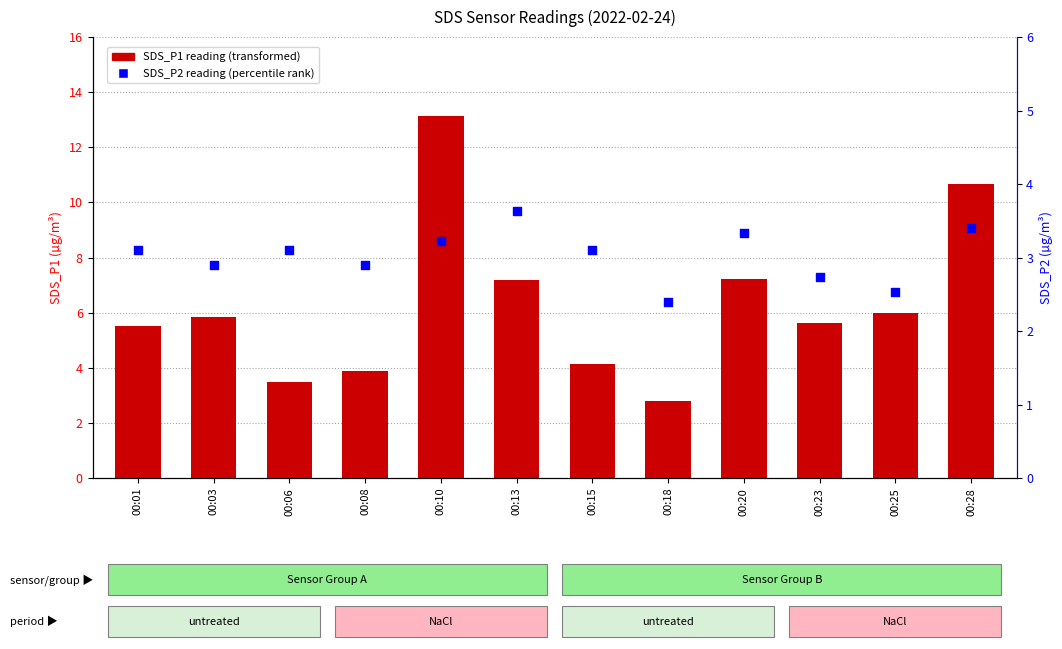

What are all the series names shown in the legend?

SDS_P1 reading, SDS_P2 reading